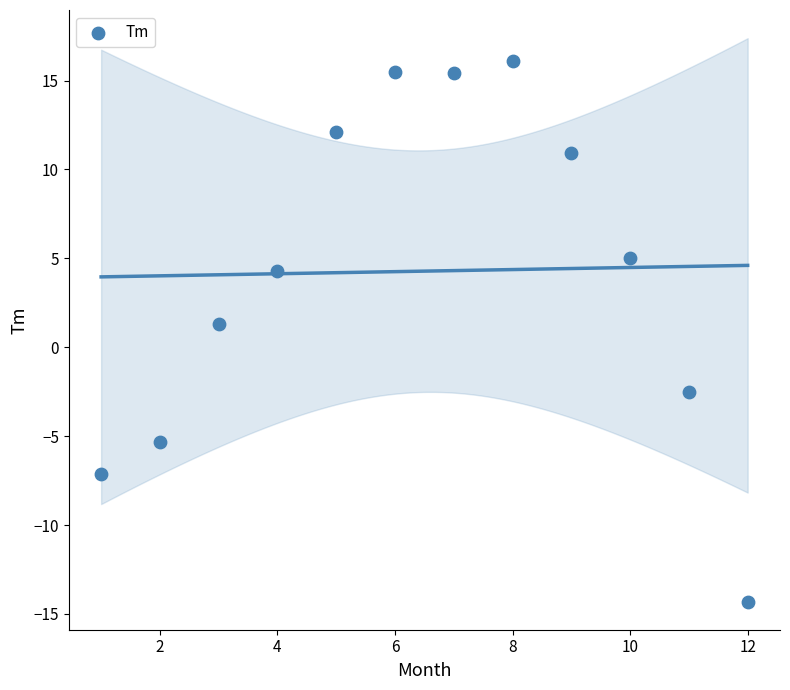

What is the range of Y values (max minus min)?

30.4